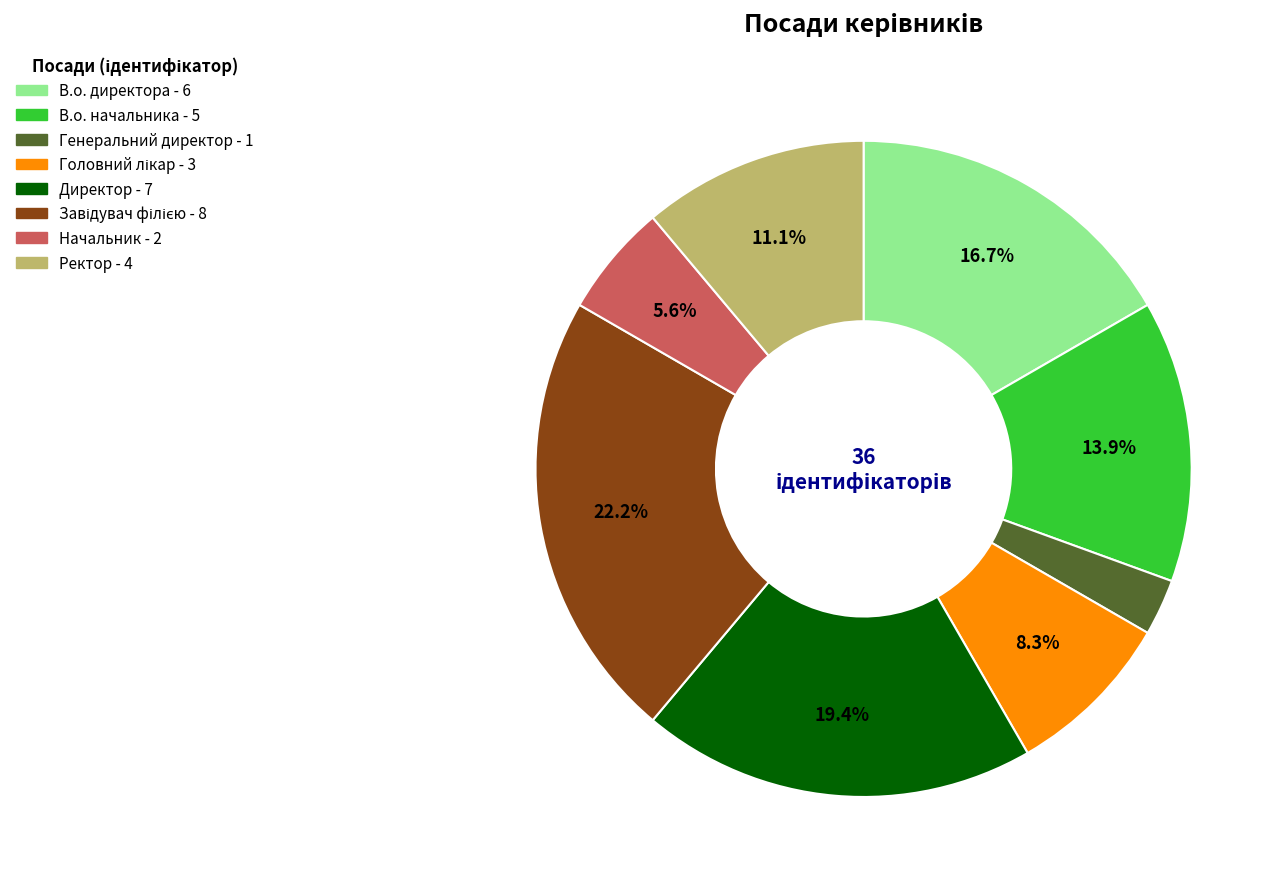

Is it true that В.о. начальника is 14% of the pie?

True